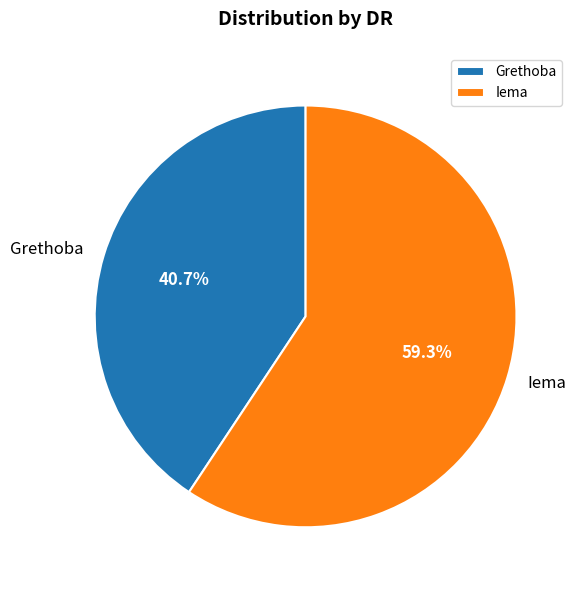

The Grethoba slice represents 41% of the pie. True or false?

True